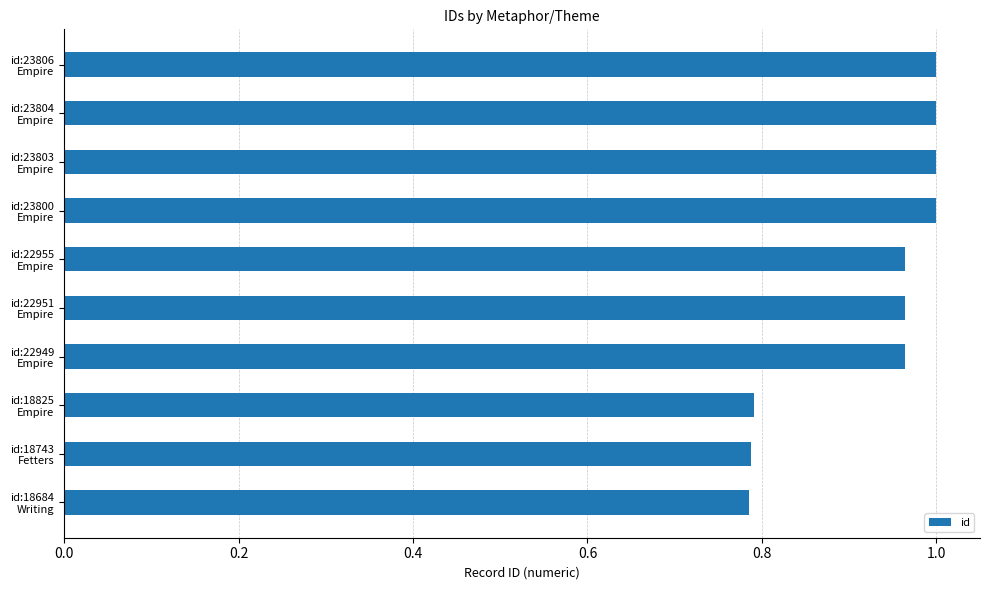

What is the sum of all values?

9.3